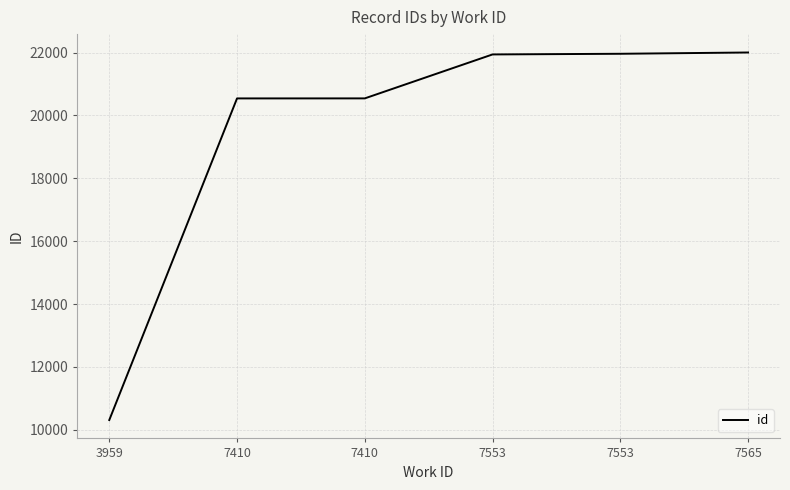

What is the difference between the maximum and minimum values?

11692